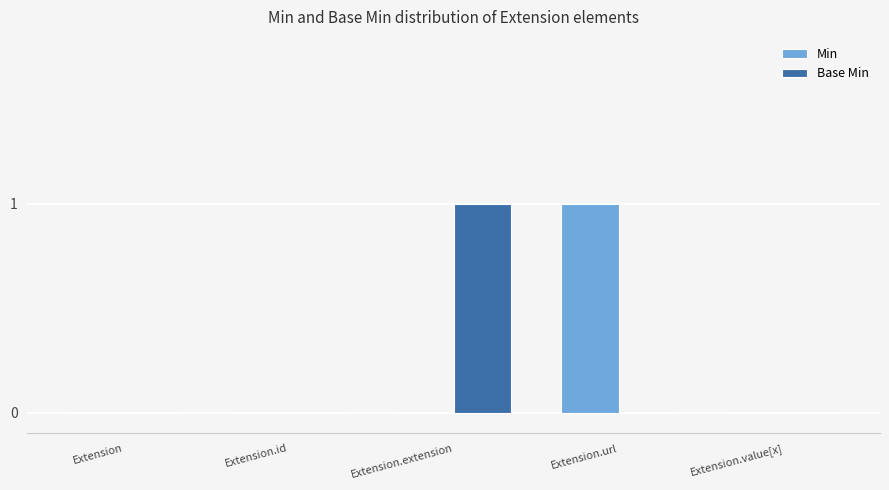

Is it true that Base Min equals -1 at Extension.url?

False